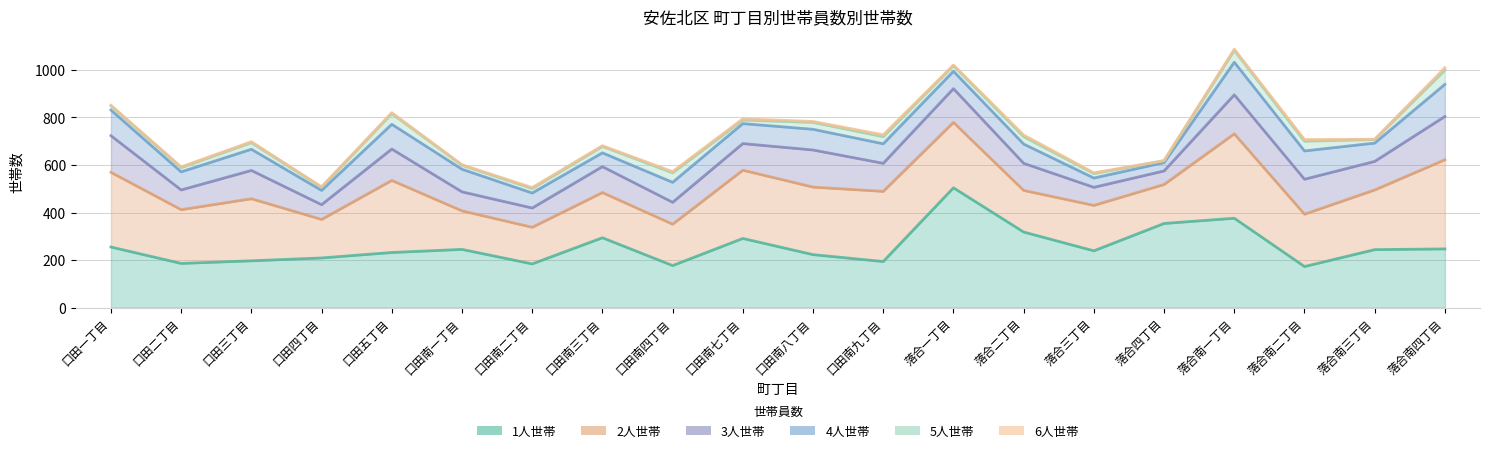

Which series has the widest spread of values?

1人世帯